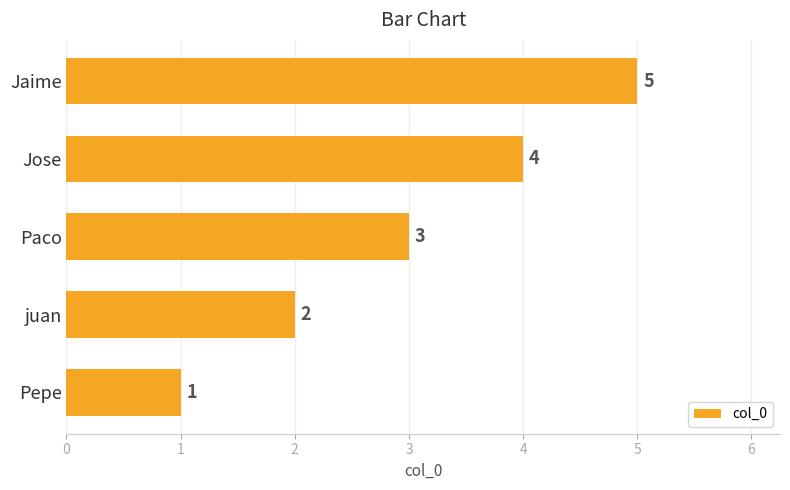

At which label is the value closest to 3?

Paco